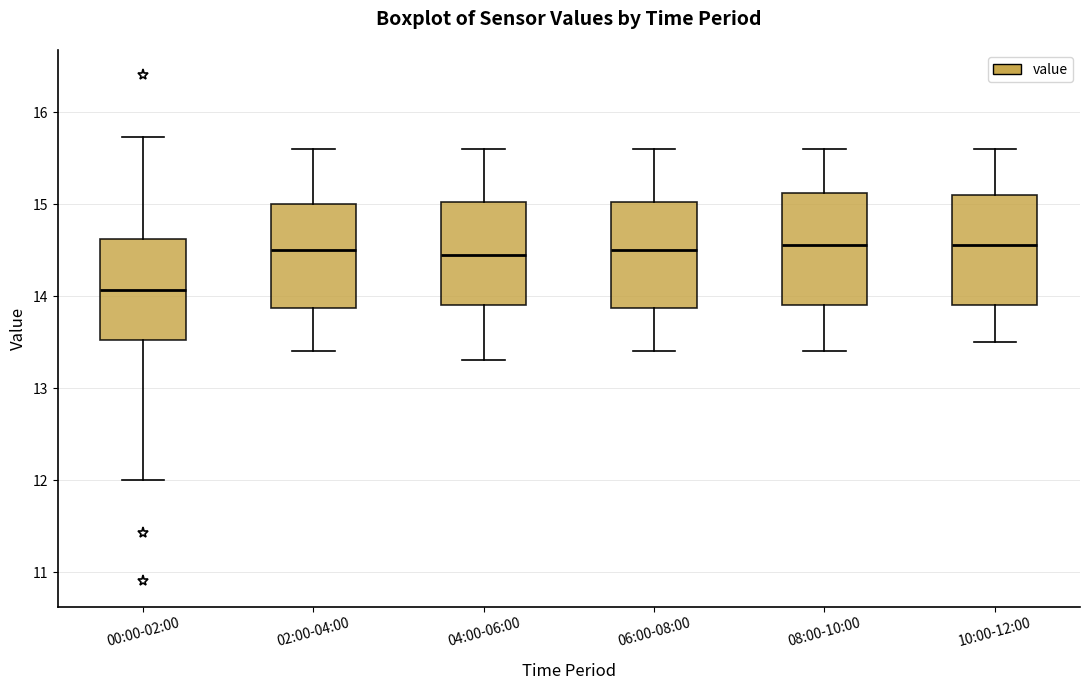

Where does the lower whisker of the box for 08:00-10:00 end on the y-axis? The values are not printed on the chart, so give them approximately, as read against the axis.

13.4